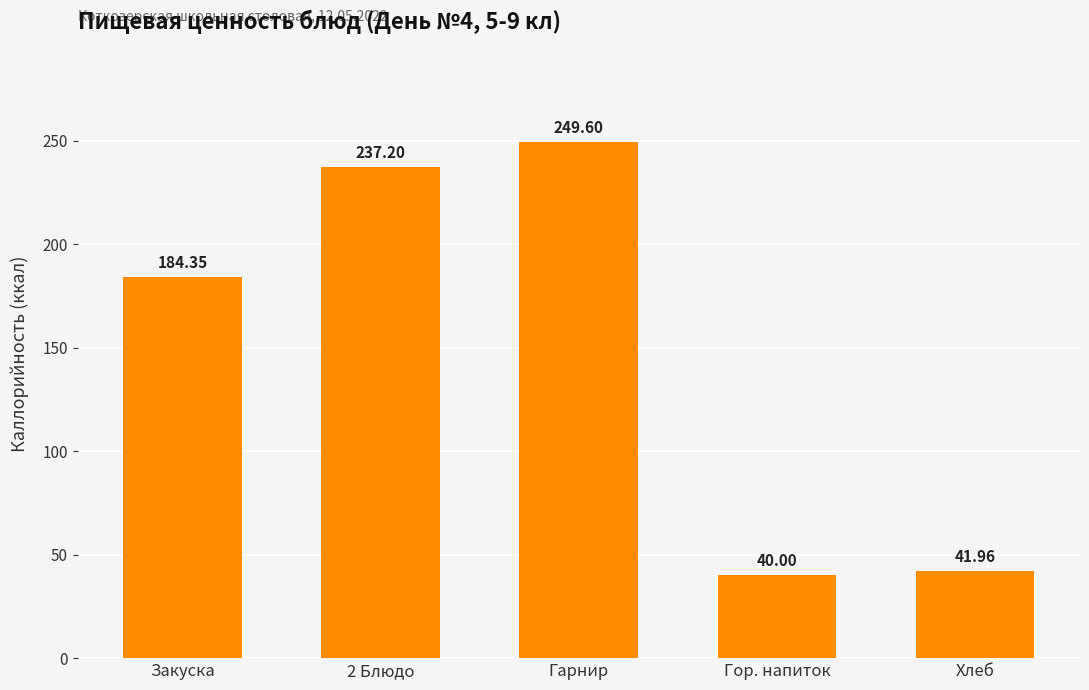

What is the label of the 5th bar from the right?

Закуска